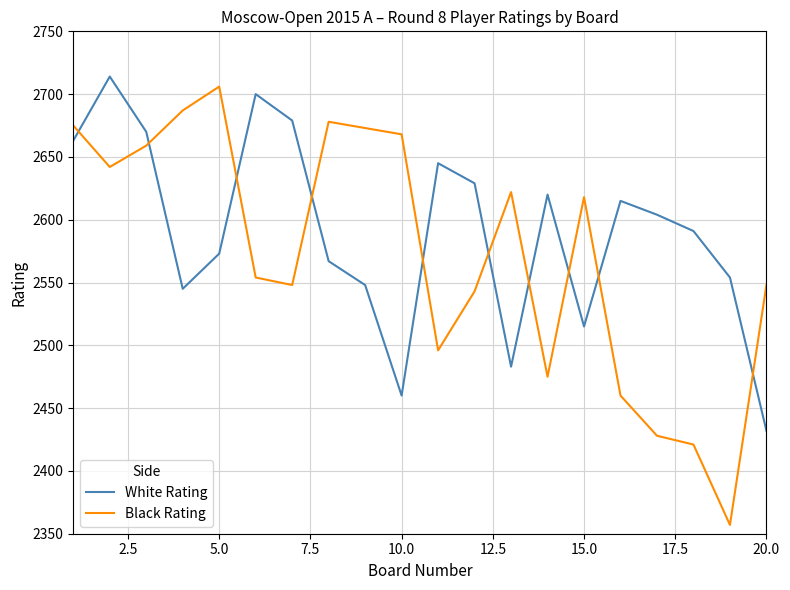

How many interior local peaks does the Black Rating series have?

4